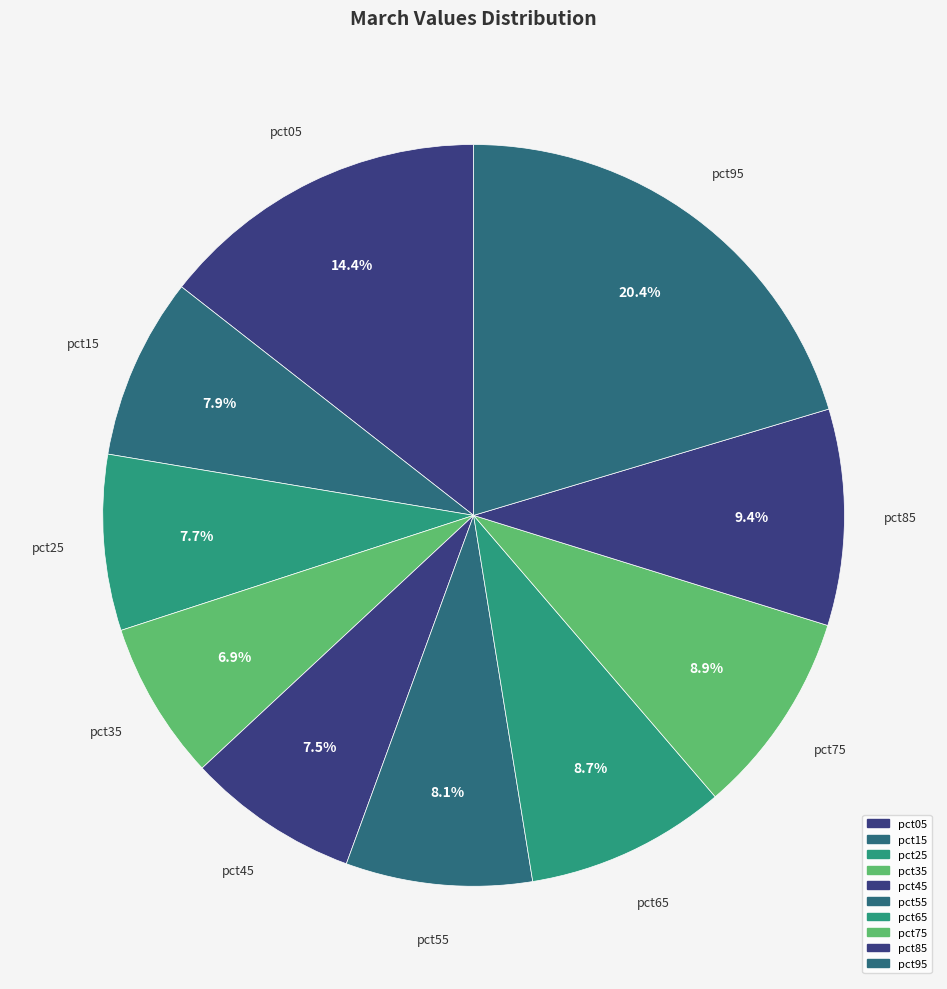

The pct75 slice represents 9% of the pie. True or false?

True